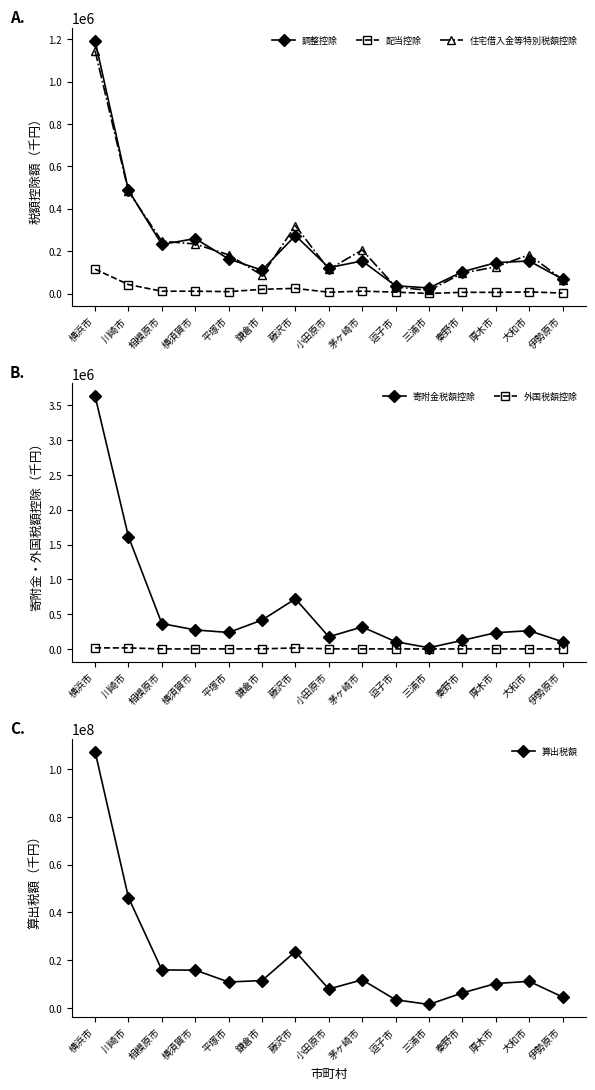

The 外国税額控除 series shows 15137 at 横浜市. True or false?

True